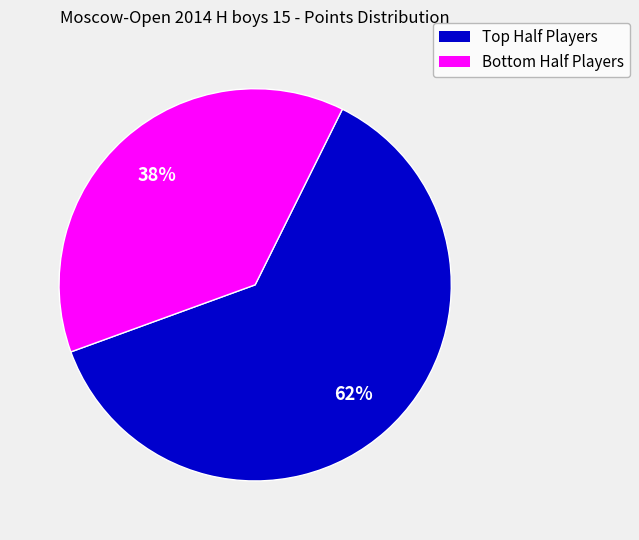

To the nearest percent, what is the average slice percentage?

50%